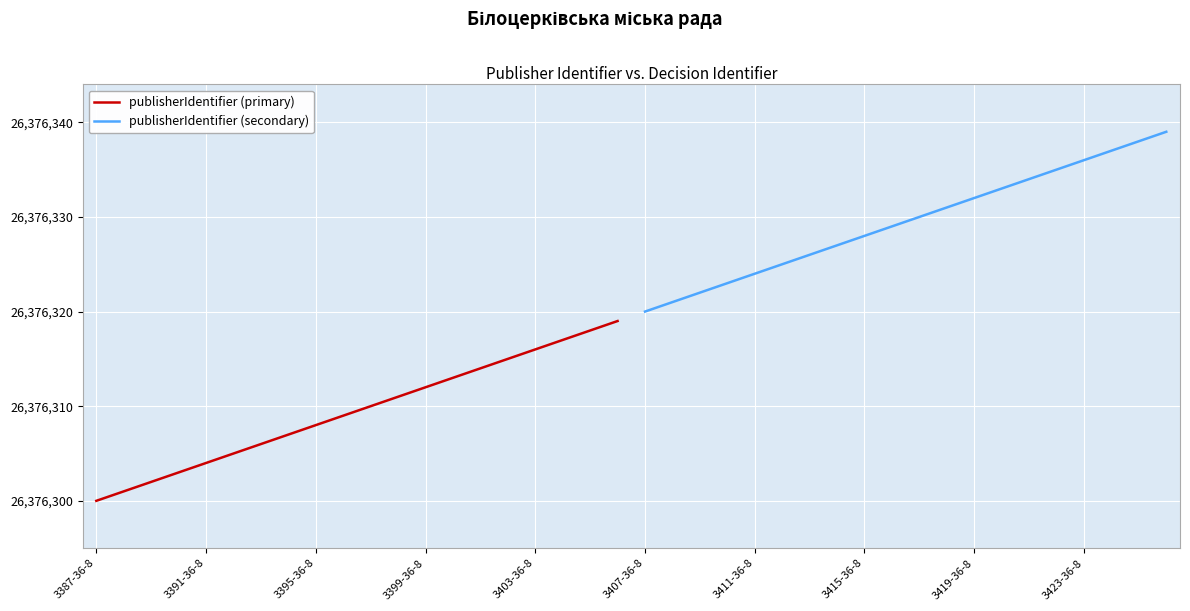

Rank the series at 12 from lowest to highest value.

publisherIdentifier (primary), publisherIdentifier (secondary)